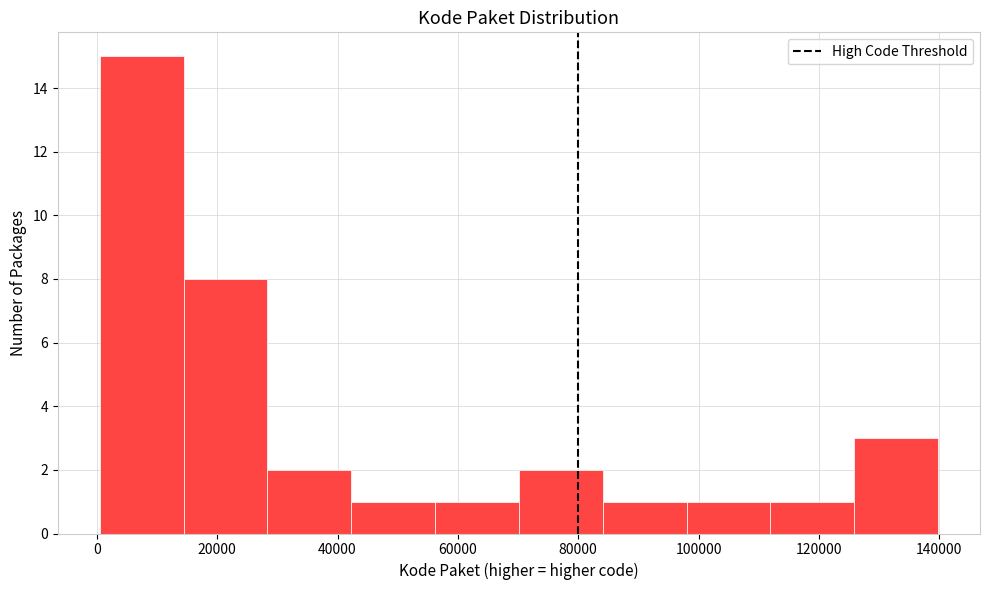

Which range on the x-axis has the tallest bar?

0 to 14000